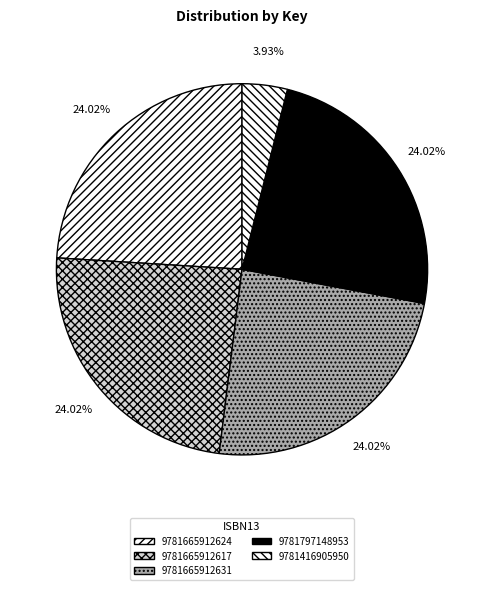

Rank the categories by value from highest to lowest.

9781665912624, 9781665912617, 9781665912631, 9781797148953, 9781416905950